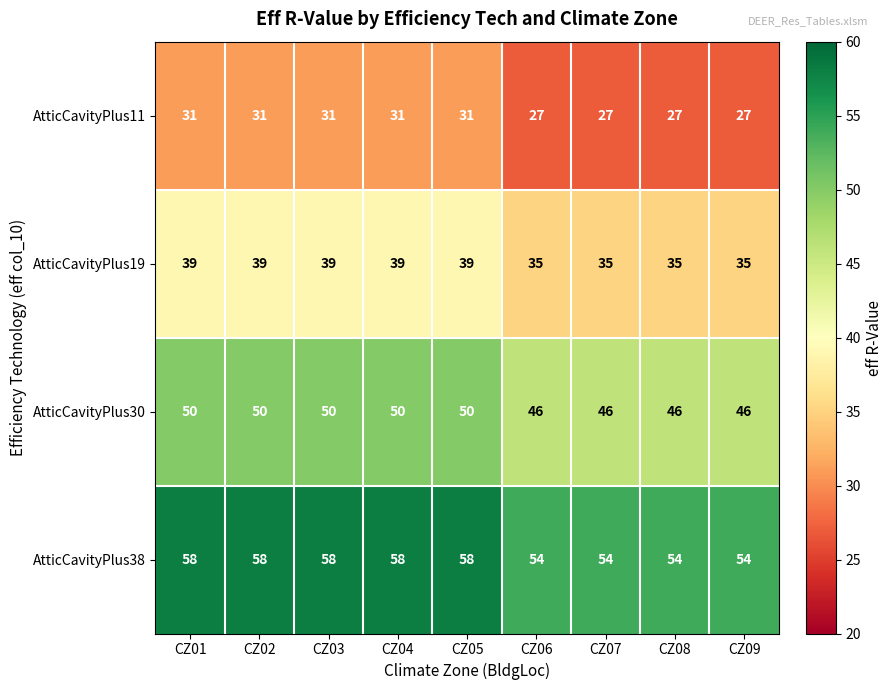

At CZ09, list the series in order from largest to smallest.

AtticCavityPlus38, AtticCavityPlus30, AtticCavityPlus19, AtticCavityPlus11